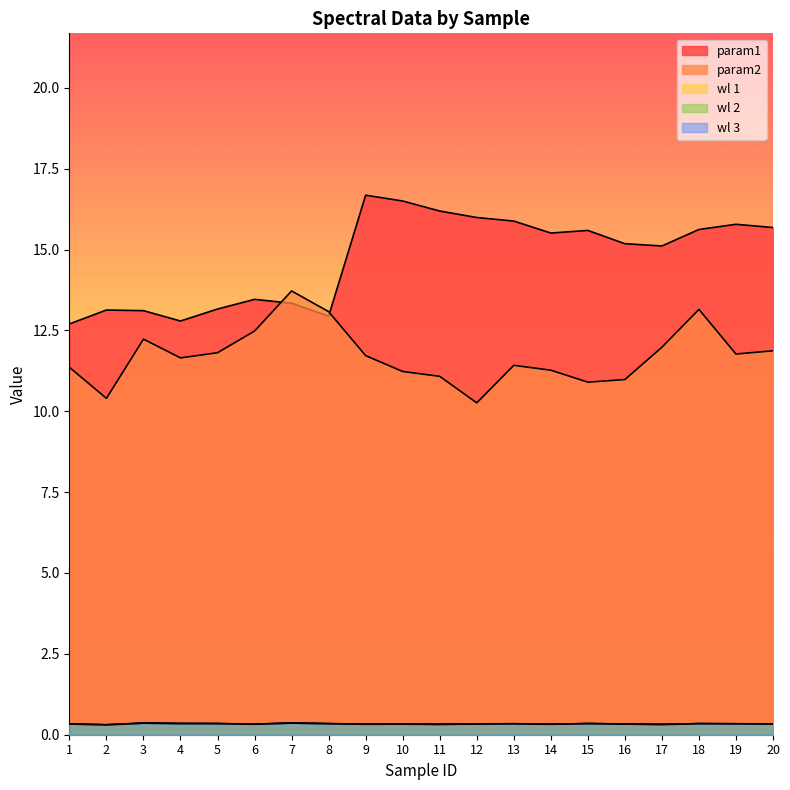

Reading left to right, extract all data points from this chart.

param1: 1=12.7	2=13.1	3=13.1	4=12.8	5=13.2	6=13.5	7=13.3	8=12.9	9=16.7	10=16.5	11=16.2	12=16.0	13=15.9	14=15.5	15=15.6	16=15.2	17=15.1	18=15.6	19=15.8	20=15.7
param2: 1=11.4	2=10.4	3=12.2	4=11.7	5=11.8	6=12.5	7=13.7	8=13.1	9=11.7	10=11.2	11=11.1	12=10.3	13=11.4	14=11.3	15=10.9	16=11.0	17=12.0	18=13.2	19=11.8	20=11.9
wl 1: 1=0.3	2=0.3	3=0.4	4=0.3	5=0.3	6=0.3	7=0.4	8=0.3	9=0.3	10=0.3	11=0.3	12=0.3	13=0.3	14=0.3	15=0.3	16=0.3	17=0.3	18=0.3	19=0.3	20=0.3
wl 2: 1=0.3	2=0.3	3=0.4	4=0.3	5=0.3	6=0.3	7=0.4	8=0.3	9=0.3	10=0.3	11=0.3	12=0.3	13=0.3	14=0.3	15=0.3	16=0.3	17=0.3	18=0.3	19=0.3	20=0.3
wl 3: 1=0.3	2=0.3	3=0.4	4=0.3	5=0.3	6=0.3	7=0.4	8=0.3	9=0.3	10=0.3	11=0.3	12=0.3	13=0.3	14=0.3	15=0.3	16=0.3	17=0.3	18=0.3	19=0.3	20=0.3